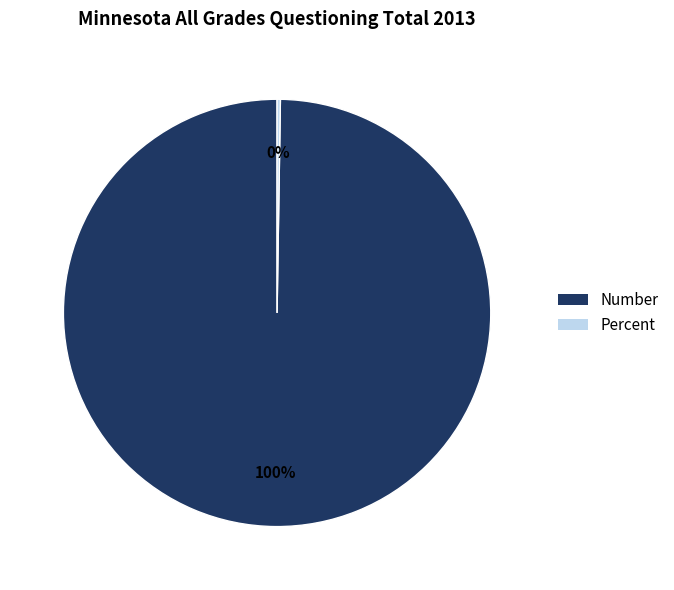

To the nearest percent, what is the difference between the largest and smallest slice percentages?

100%